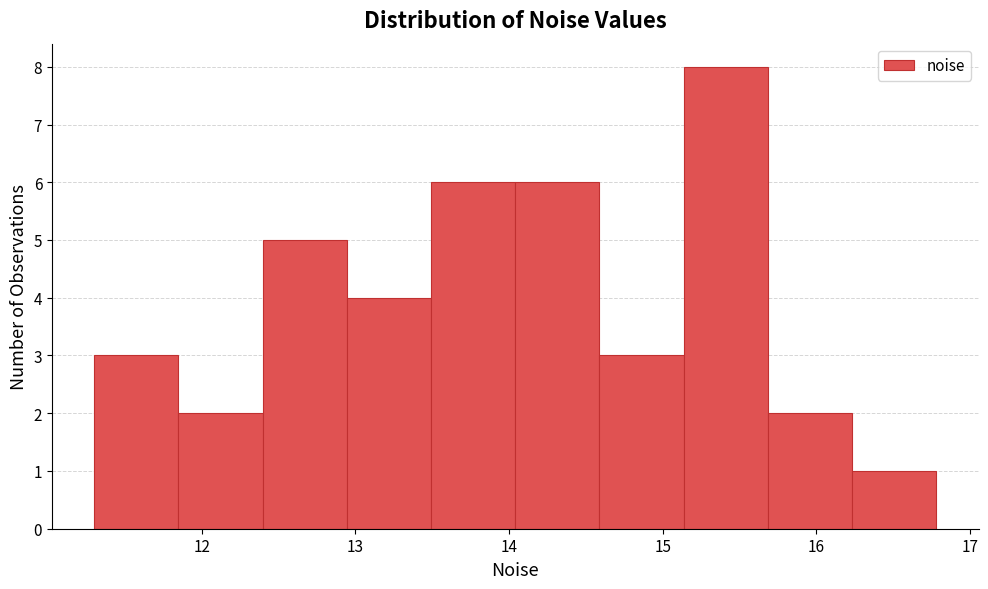

Which range on the x-axis has the tallest bar?

15.1 to 15.7